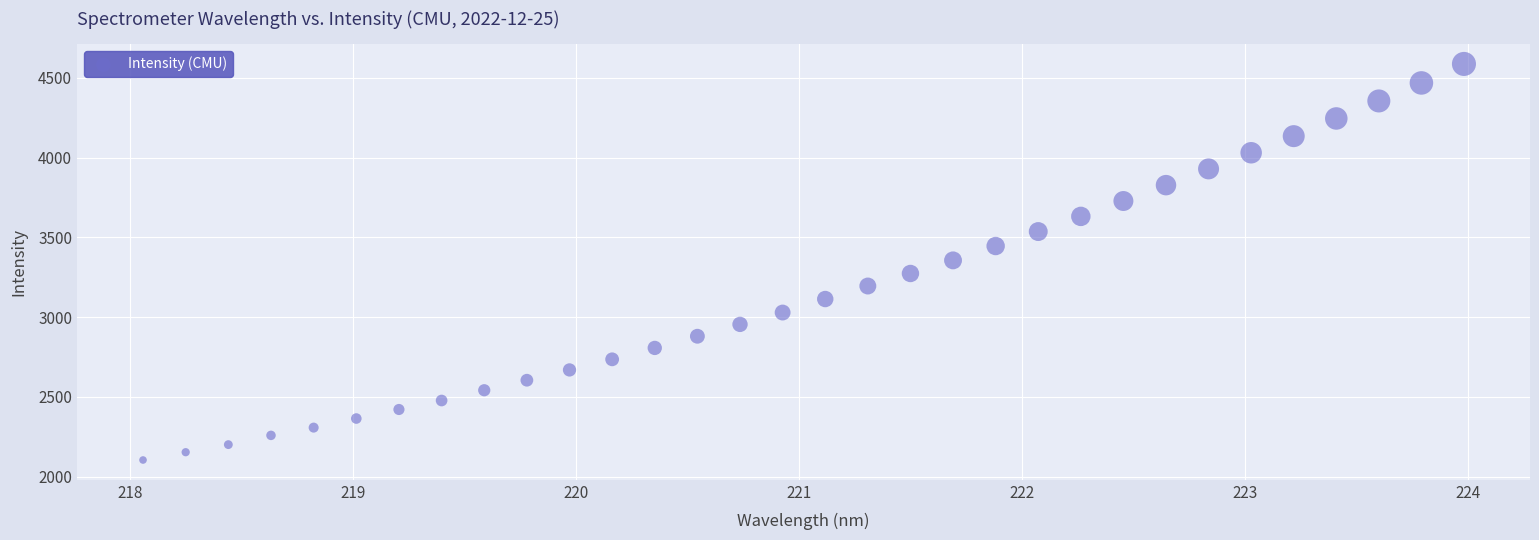

What is the range of Y values (max minus min)?

2482.9